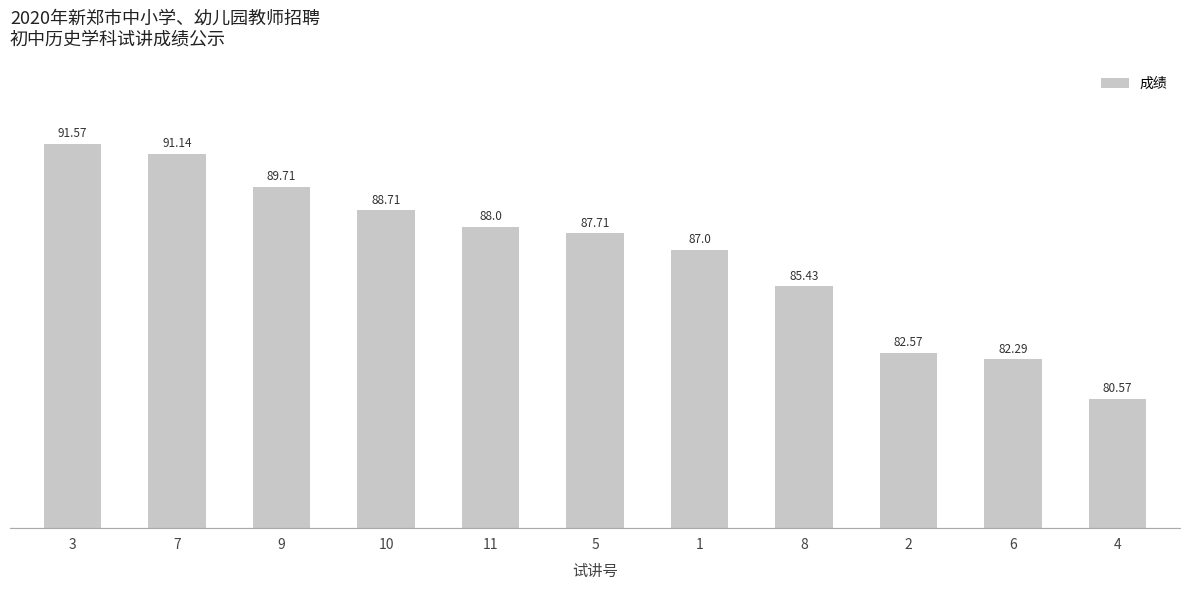

At which label is the value closest to 86?

8